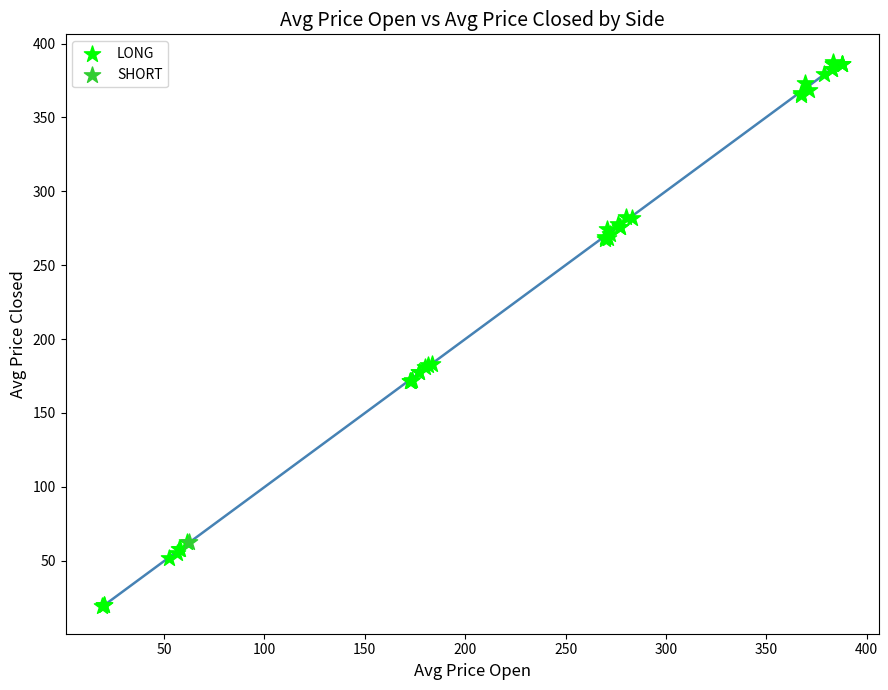

What are all the series names shown in the legend?

LONG, SHORT